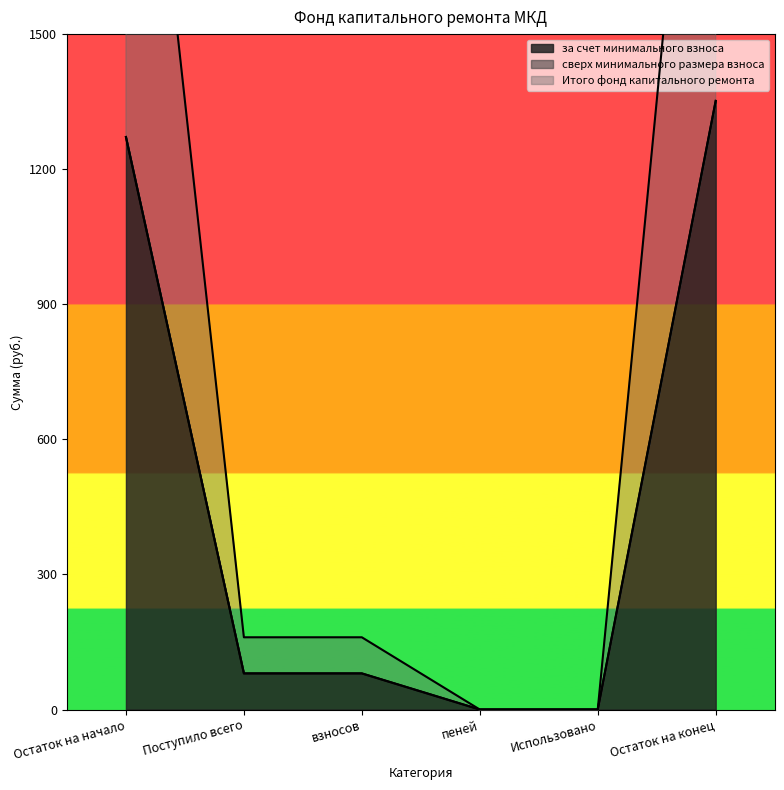

True or false: за счет минимального взноса and Итого фонд капитального ремонта cross at least once.

False